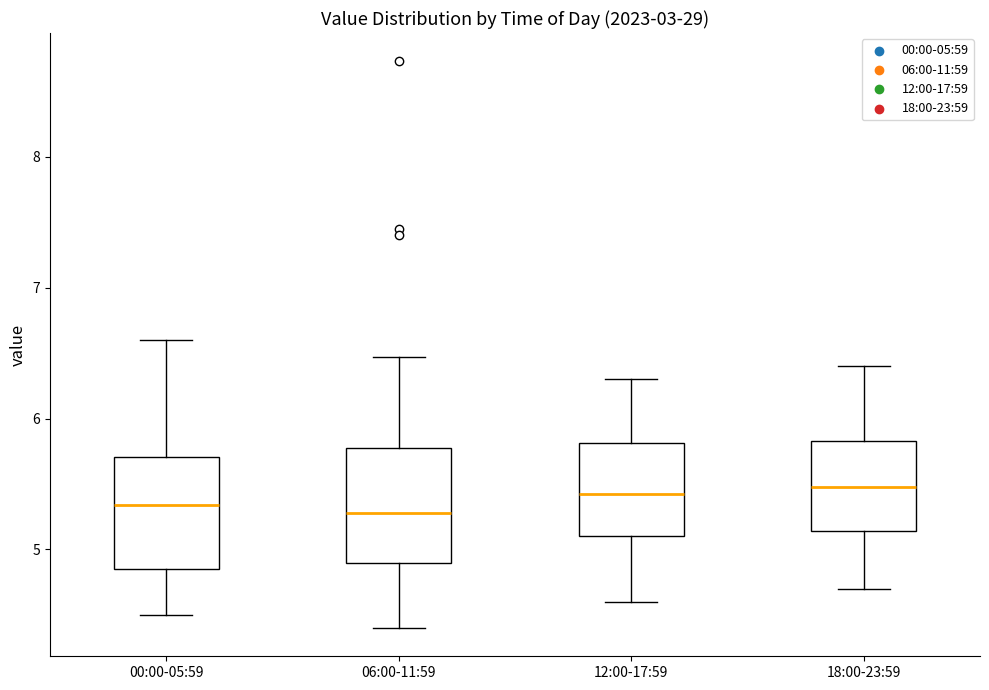

Reading left to right, transcribe this box plot: for each box, give where its median line is, the range the box spans, and where its two whiskers end, as read against the y-axis. The values are not printed on the chart, so give them approximately, as read against the axis.

00:00-05:59: median 5.3, box 4.9 to 5.7, whiskers 4.5 to 6.6
06:00-11:59: median 5.3, box 4.9 to 5.8, whiskers 4.4 to 6.5
12:00-17:59: median 5.4, box 5.1 to 5.8, whiskers 4.6 to 6.3
18:00-23:59: median 5.5, box 5.1 to 5.8, whiskers 4.7 to 6.4